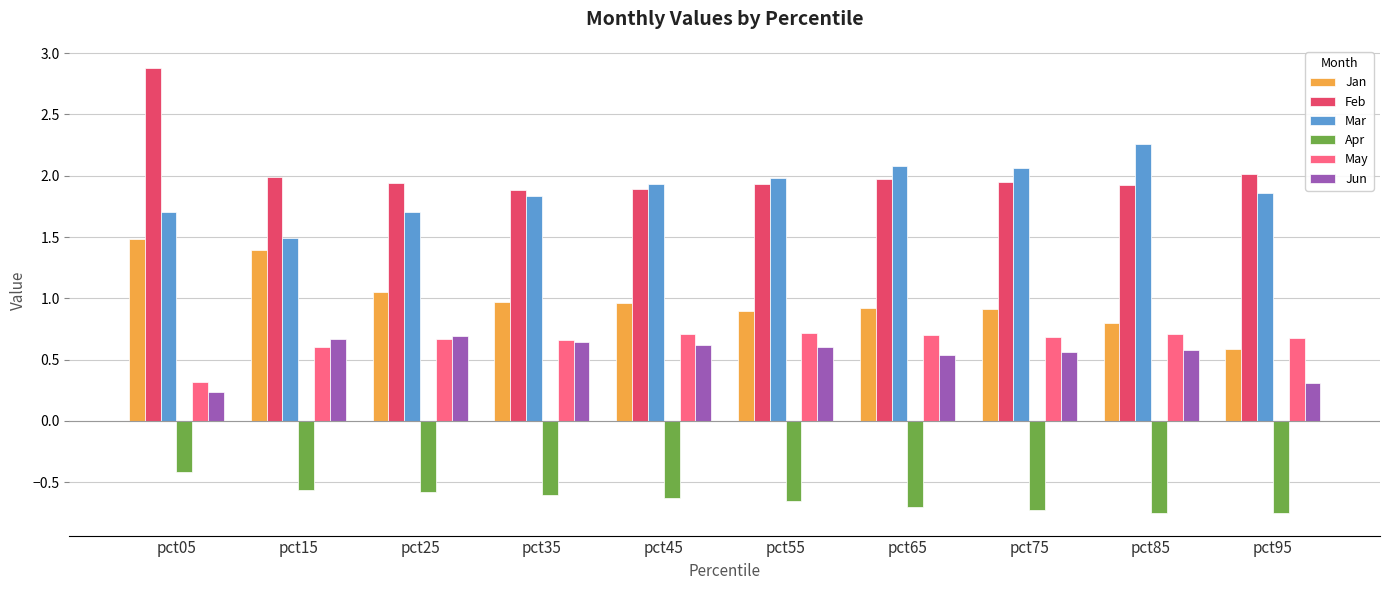

At which category is the sum across all series the highest?

pct05